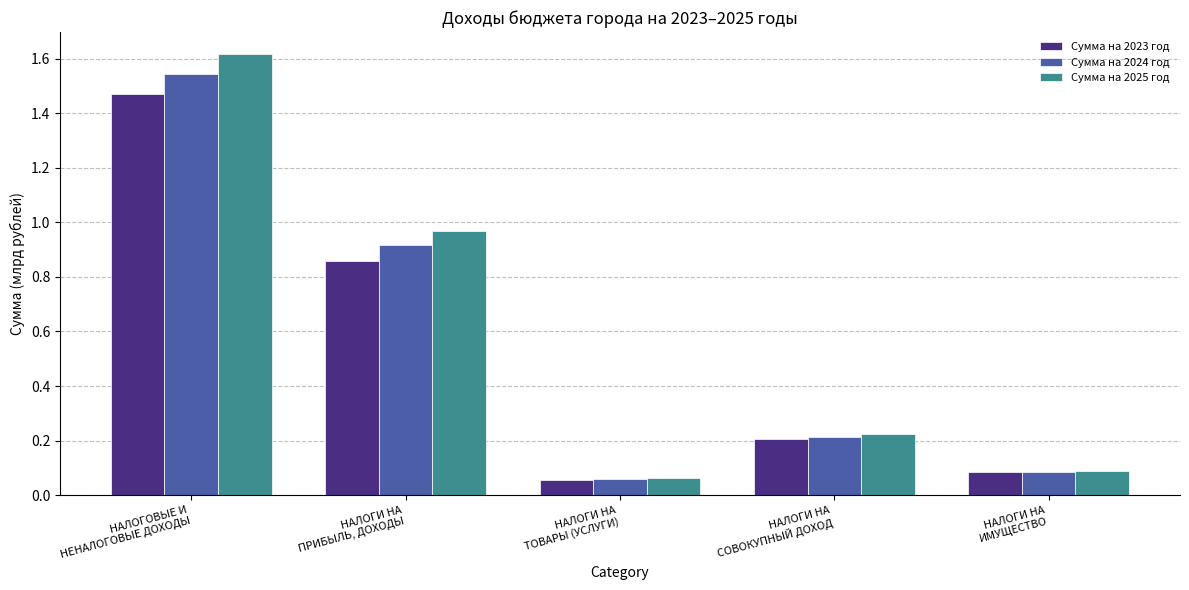

What is the total value across all series at НАЛОГИ НА
ПРИБЫЛЬ, ДОХОДЫ?

2.7